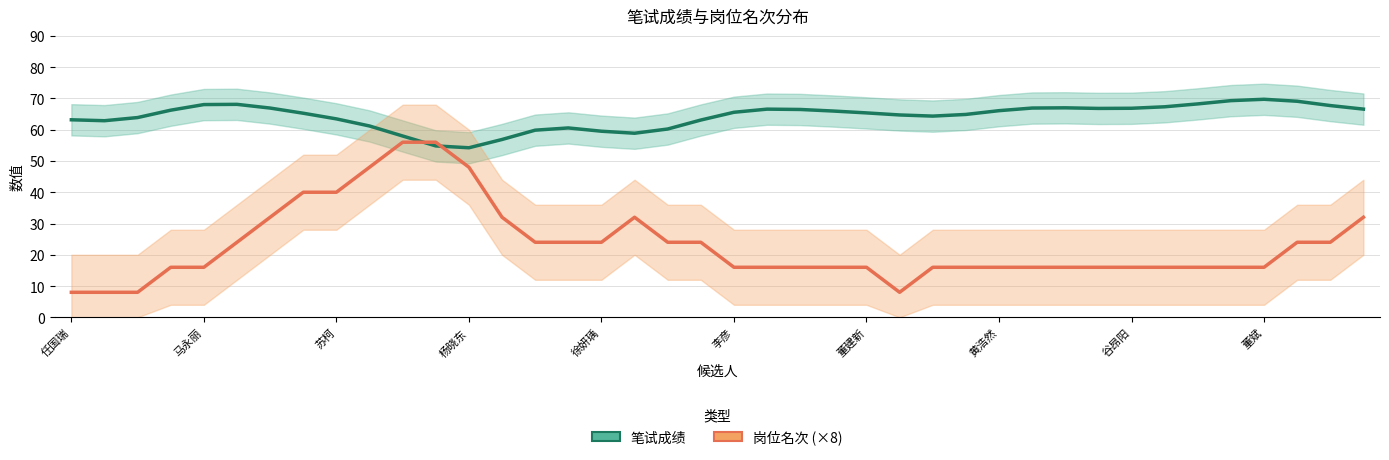

Which series has the widest spread of values?

岗位名次 (×8)